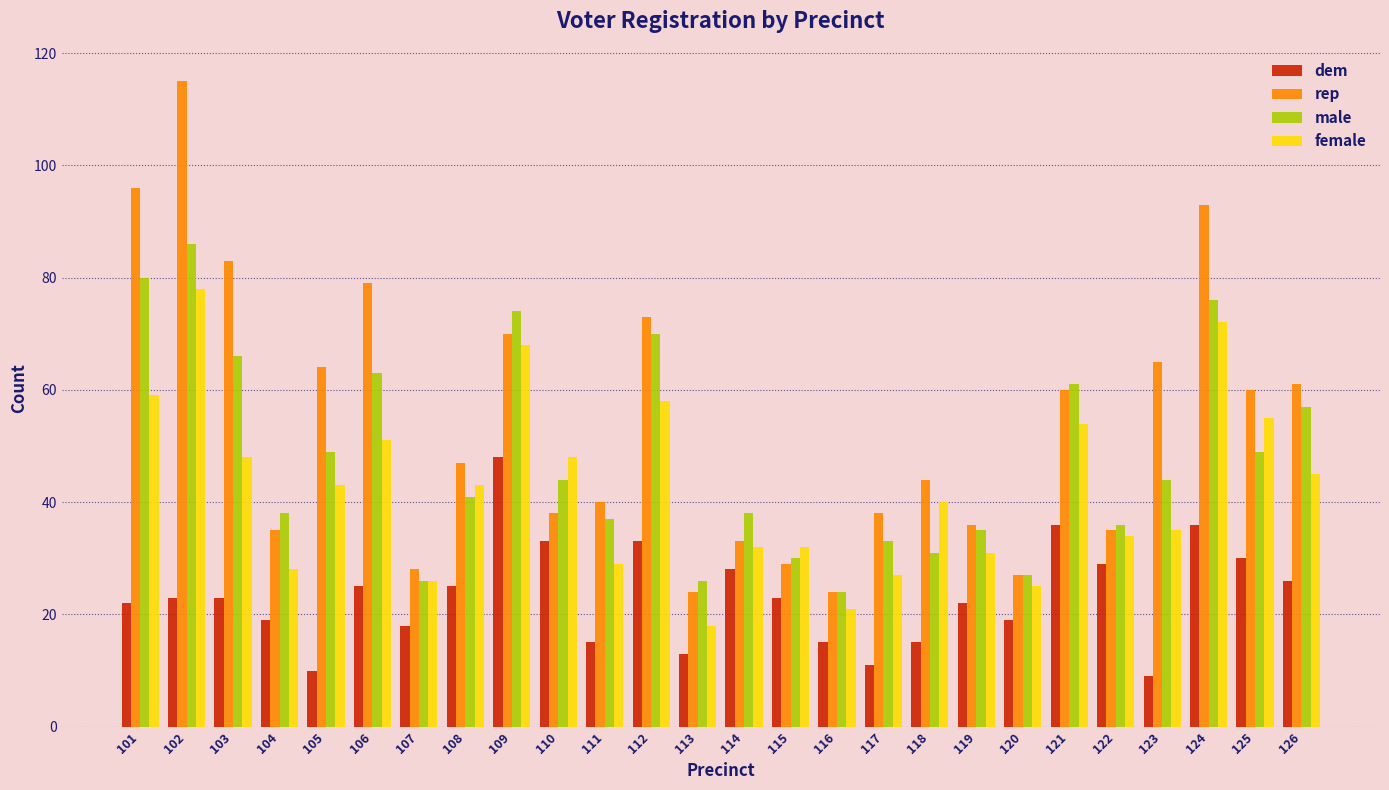

Reading left to right, list all the values displayed in this chart.

dem: 101=22	102=23	103=23	104=19	105=10	106=25	107=18	108=25	109=48	110=33	111=15	112=33	113=13	114=28	115=23	116=15	117=11	118=15	119=22	120=19	121=36	122=29	123=9	124=36	125=30	126=26
rep: 101=96	102=115	103=83	104=35	105=64	106=79	107=28	108=47	109=70	110=38	111=40	112=73	113=24	114=33	115=29	116=24	117=38	118=44	119=36	120=27	121=60	122=35	123=65	124=93	125=60	126=61
male: 101=80	102=86	103=66	104=38	105=49	106=63	107=26	108=41	109=74	110=44	111=37	112=70	113=26	114=38	115=30	116=24	117=33	118=31	119=35	120=27	121=61	122=36	123=44	124=76	125=49	126=57
female: 101=59	102=78	103=48	104=28	105=43	106=51	107=26	108=43	109=68	110=48	111=29	112=58	113=18	114=32	115=32	116=21	117=27	118=40	119=31	120=25	121=54	122=34	123=35	124=72	125=55	126=45